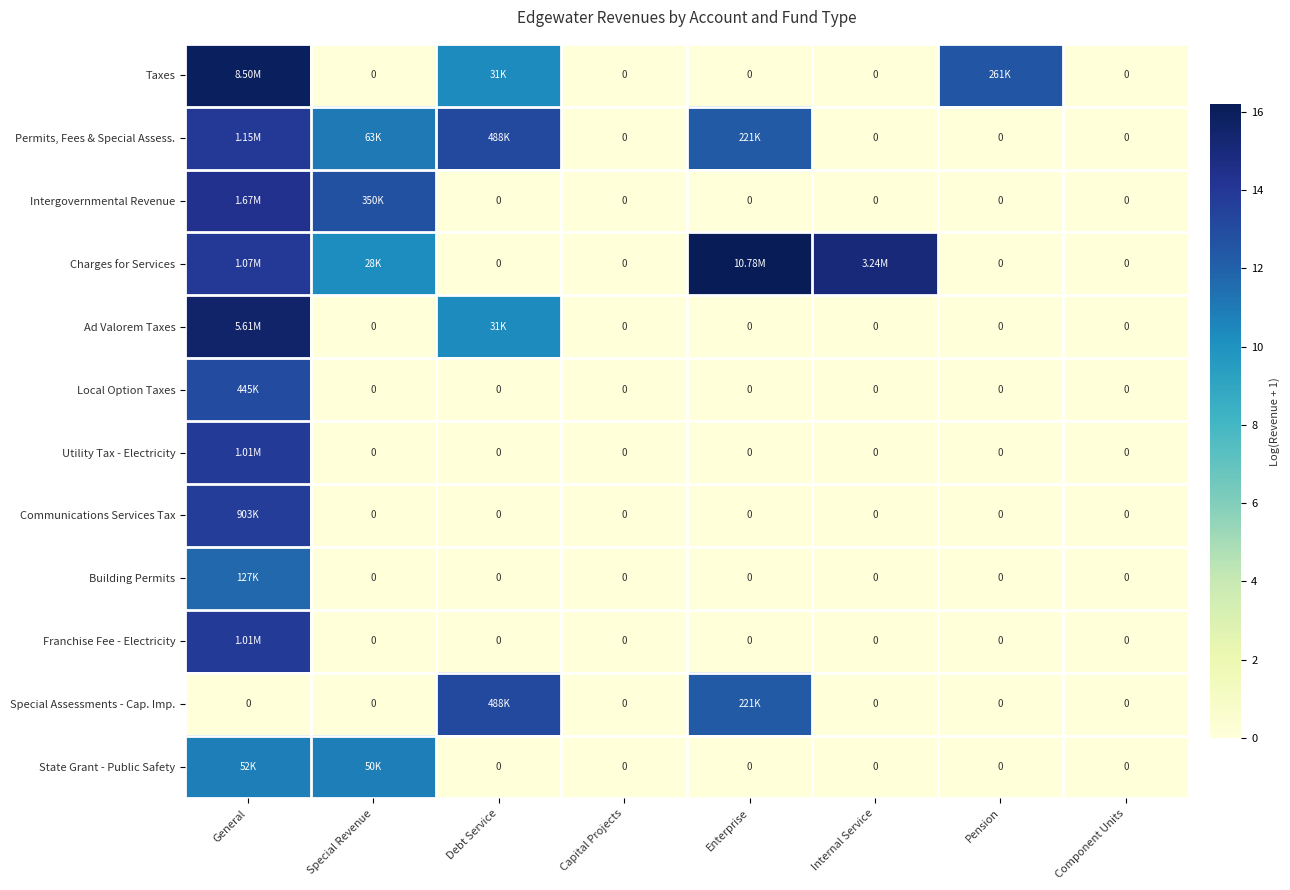

Which series has the largest range (max minus min)?

Charges for Services